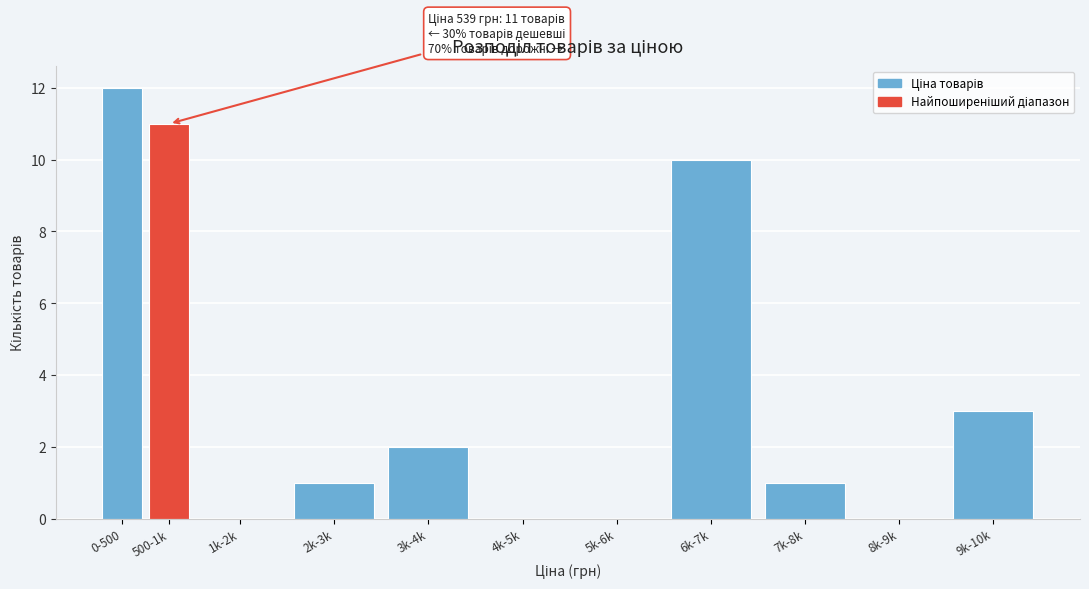

Reading left to right, what are all the values shown in this chart?

0-500=12	500-1k=11	1k-2k=0	2k-3k=1	3k-4k=2	4k-5k=0	5k-6k=0	6k-7k=10	7k-8k=1	8k-9k=0	9k-10k=3